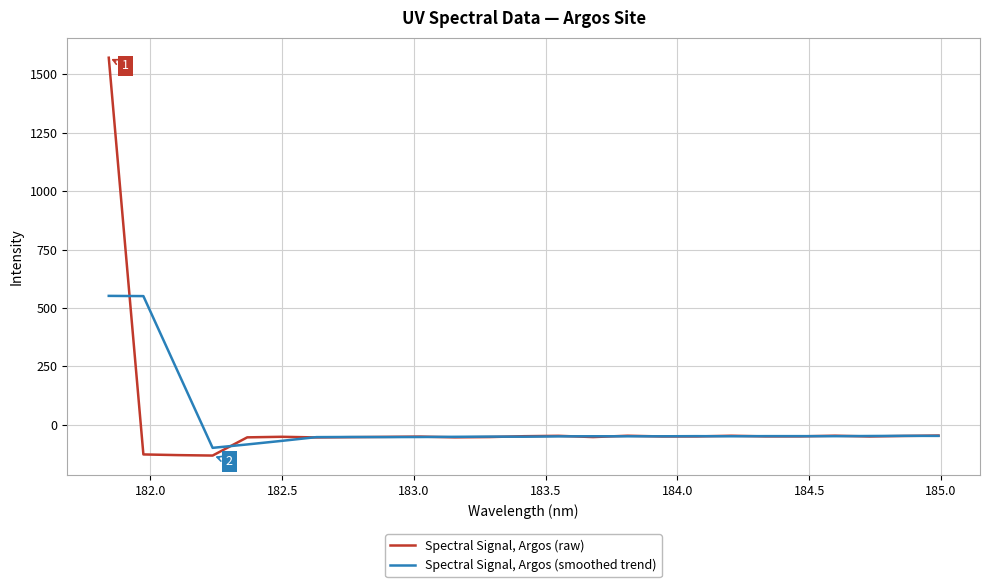

What is the maximum value for Spectral Signal, Argos (raw)?

1571.2